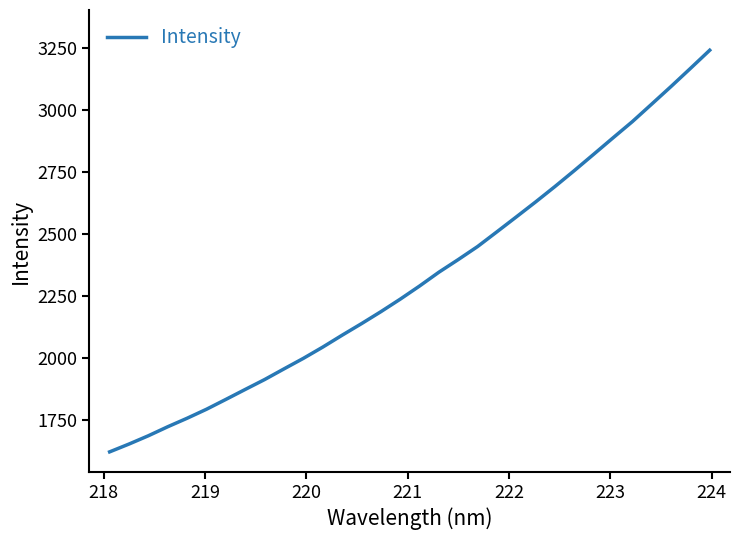

What is the smallest value displayed?

1622.1